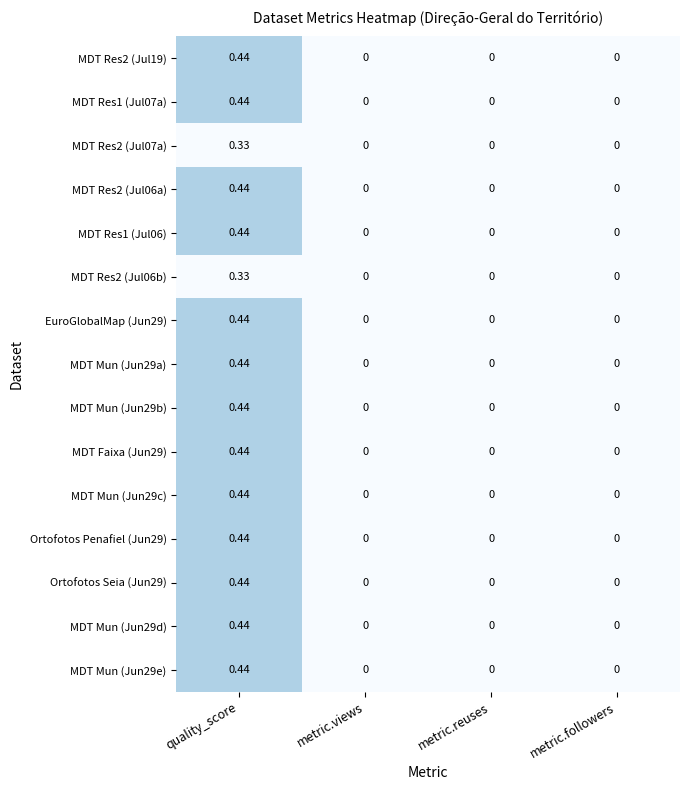

Which label corresponds to the largest value in the chart?

quality_score